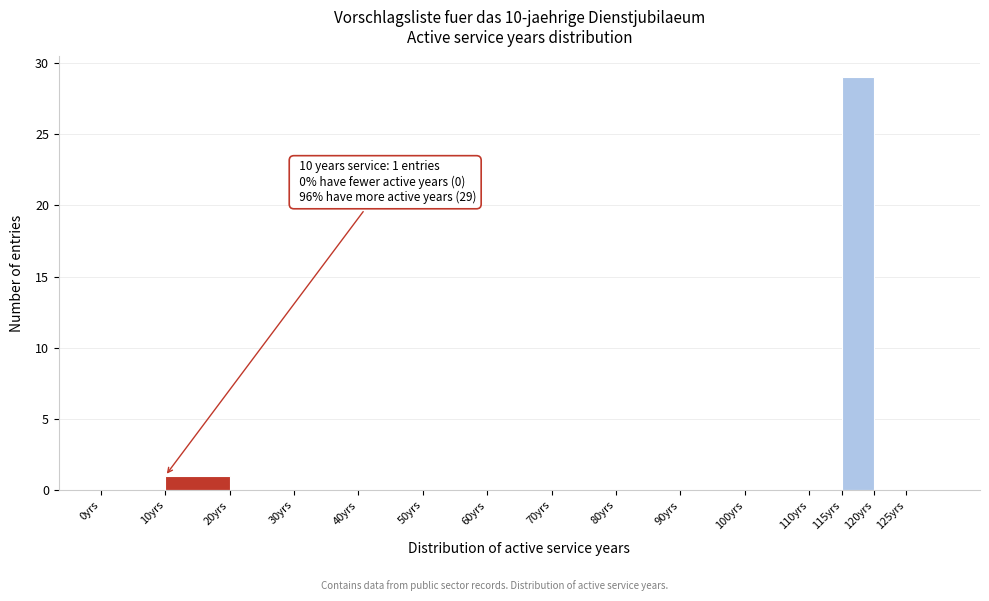

Over which range of the x-axis is the bar tallest?

115 to 120